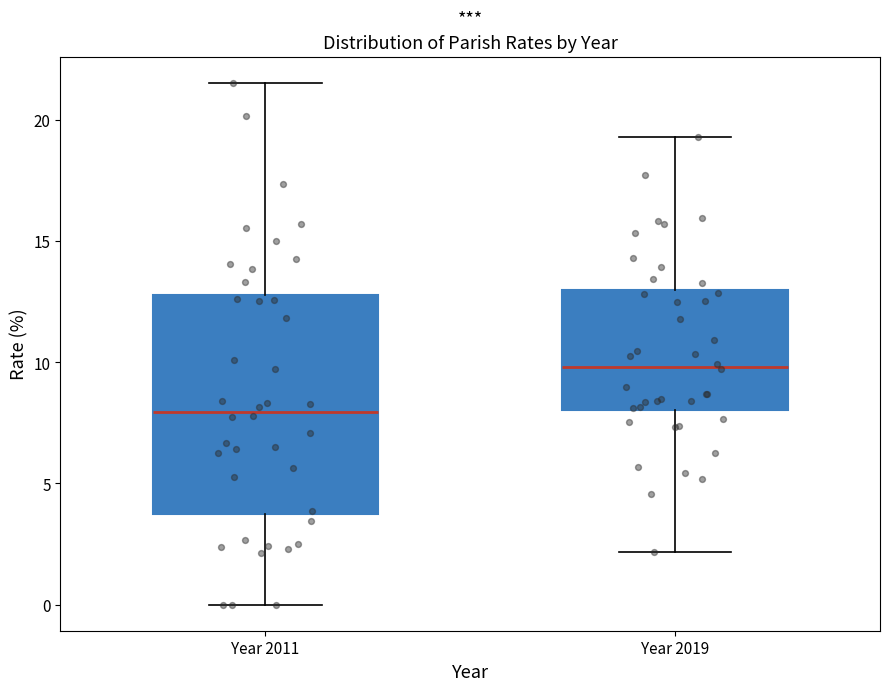

Reading left to right, read every box against the y-axis: the position of its median line, the range the box covers, and the ends of its whiskers. The values are not printed on the chart, so give them approximately, as read against the axis.

Year 2011: median 8.0, box 4.0 to 13.0, whiskers 0.0 to 21.5
Year 2019: median 10.0, box 8.0 to 13.0, whiskers 2.0 to 19.5